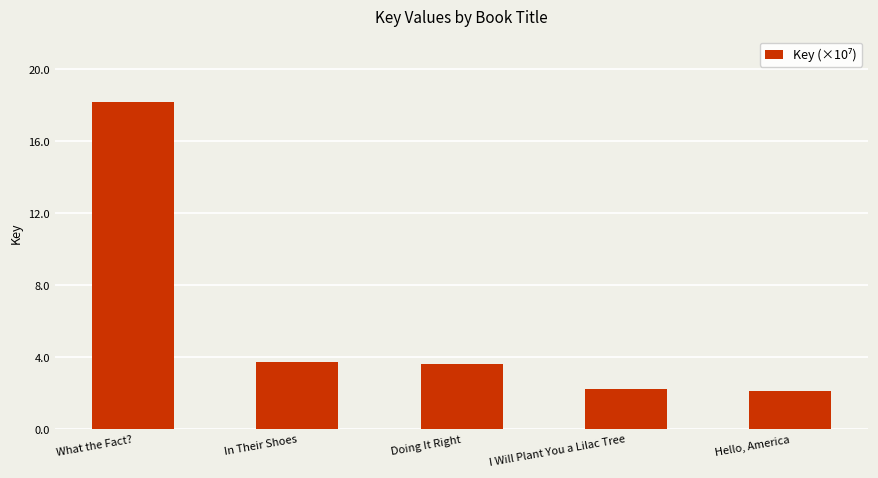

Reading left to right, what are all the values shown in this chart?

What the Fact?=18.2	In Their Shoes=3.8	Doing It Right=3.6	I Will Plant You a Lilac Tree=2.2	Hello, America=2.2